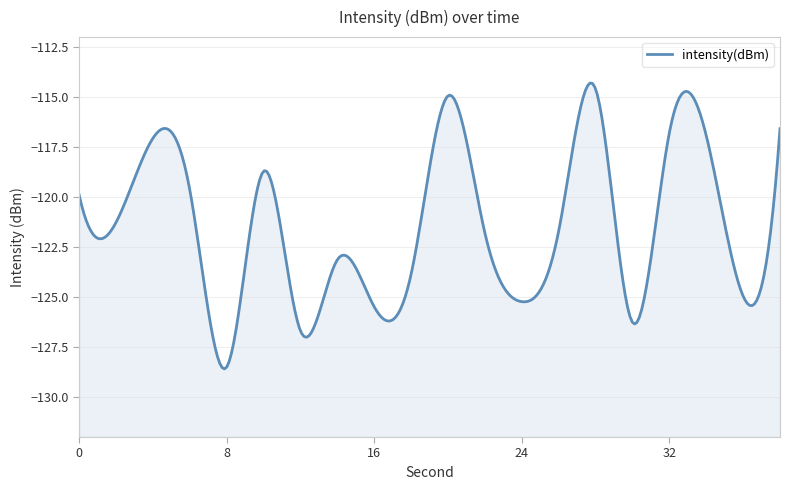

What is the average value?

-121.2